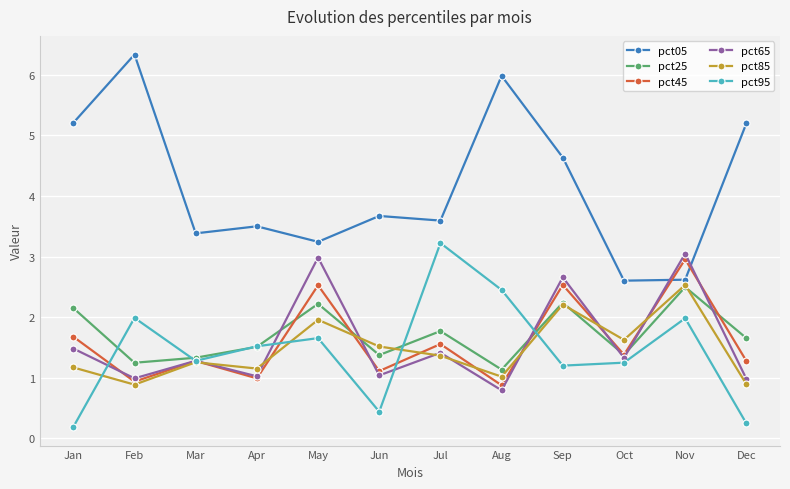

Is it true that pct85 equals 2.9 at Sep?

False